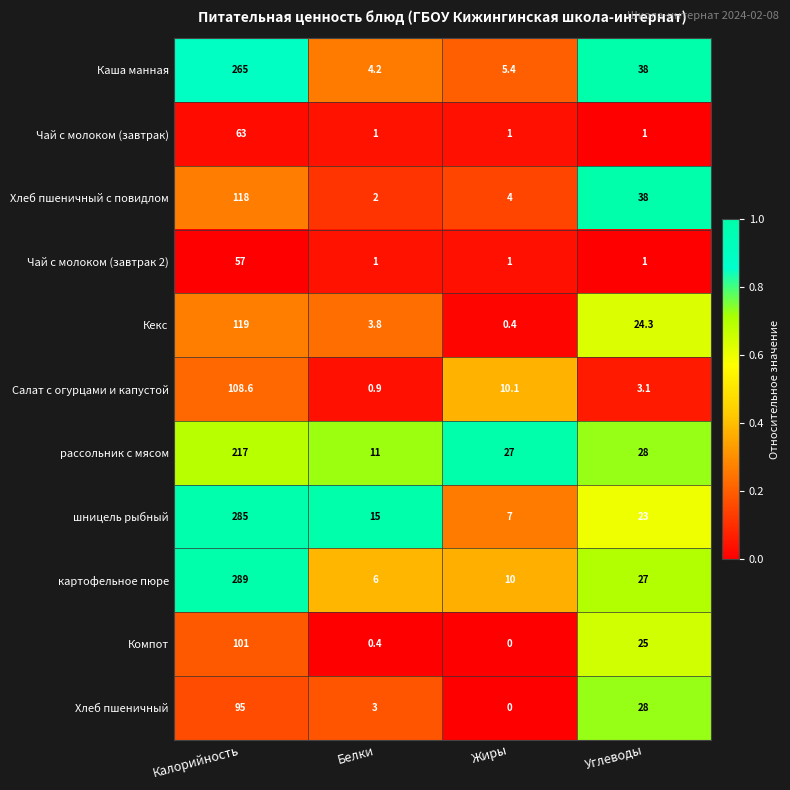

How many data points does each series have?

4